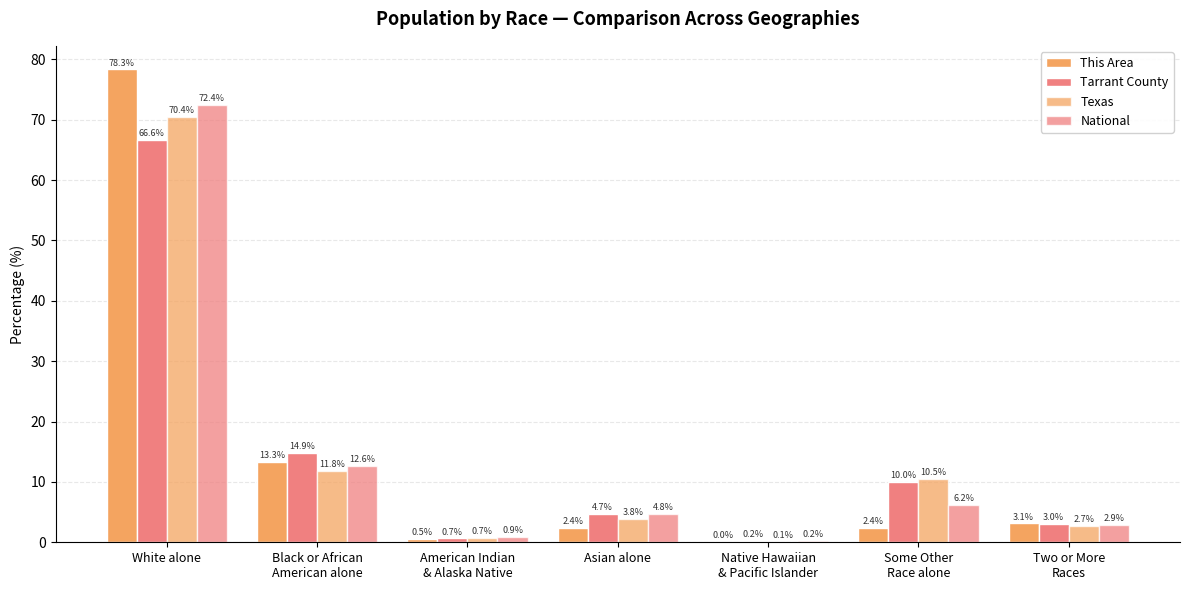

Reading left to right, what are all the values shown in this chart?

This Area: 78.3	13.3	0.5	2.4	0.0	2.4	3.1
Tarrant County: 66.6	14.9	0.7	4.7	0.2	10.0	3.0
Texas: 70.4	11.8	0.7	3.8	0.1	10.5	2.7
National: 72.4	12.6	0.9	4.8	0.2	6.2	2.9